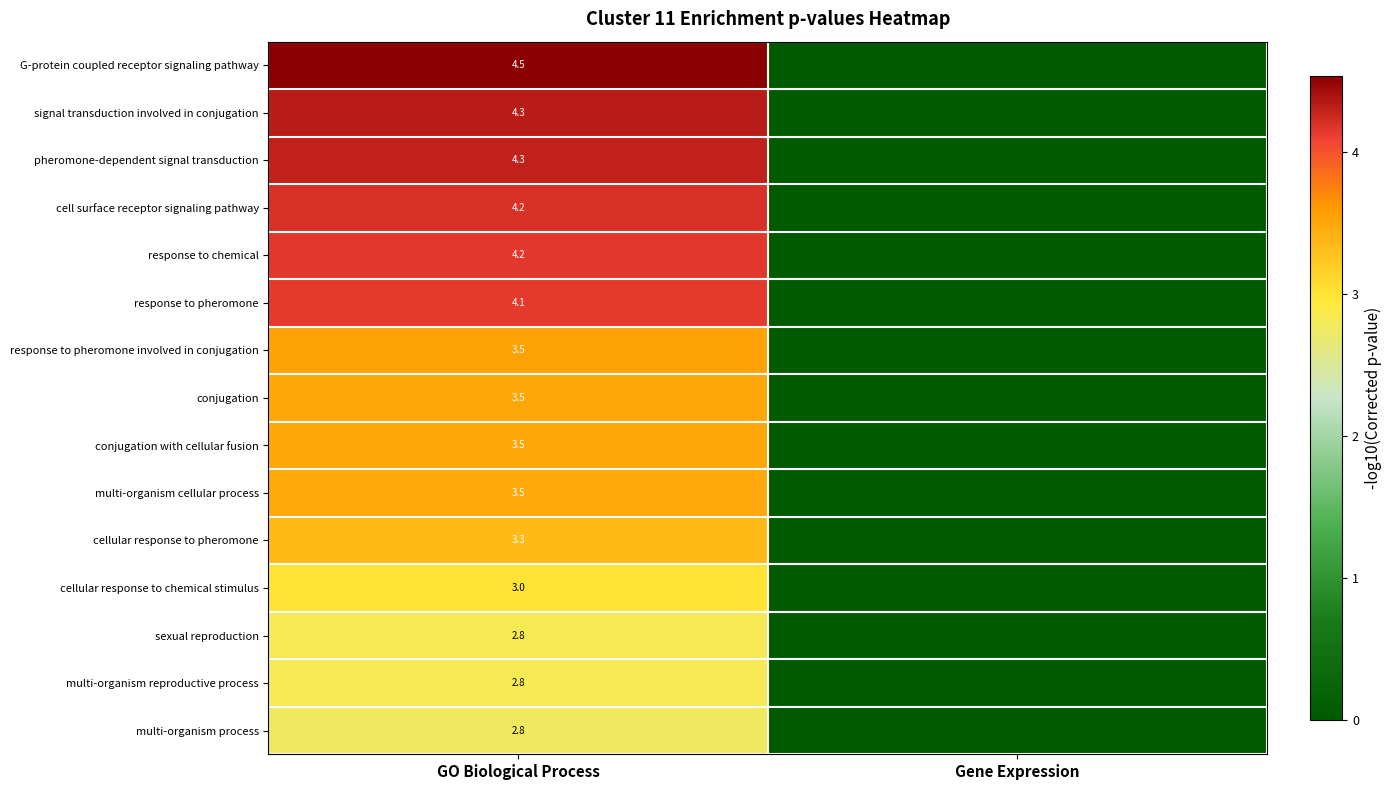

The response to chemical series shows 1.4 at GO Biological Process. True or false?

False